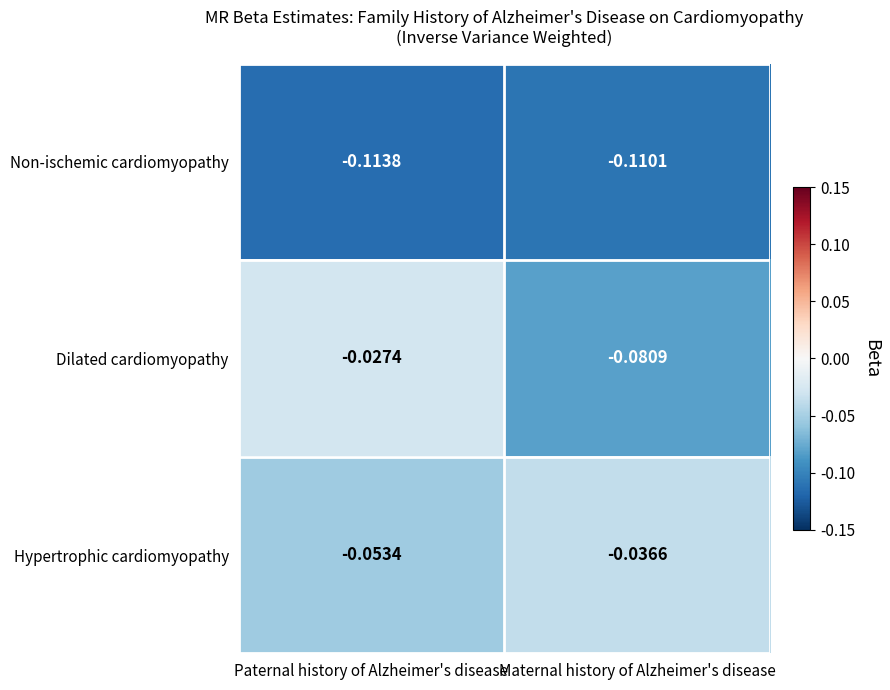

Which category has the lowest value across all series?

Paternal history of Alzheimer's disease